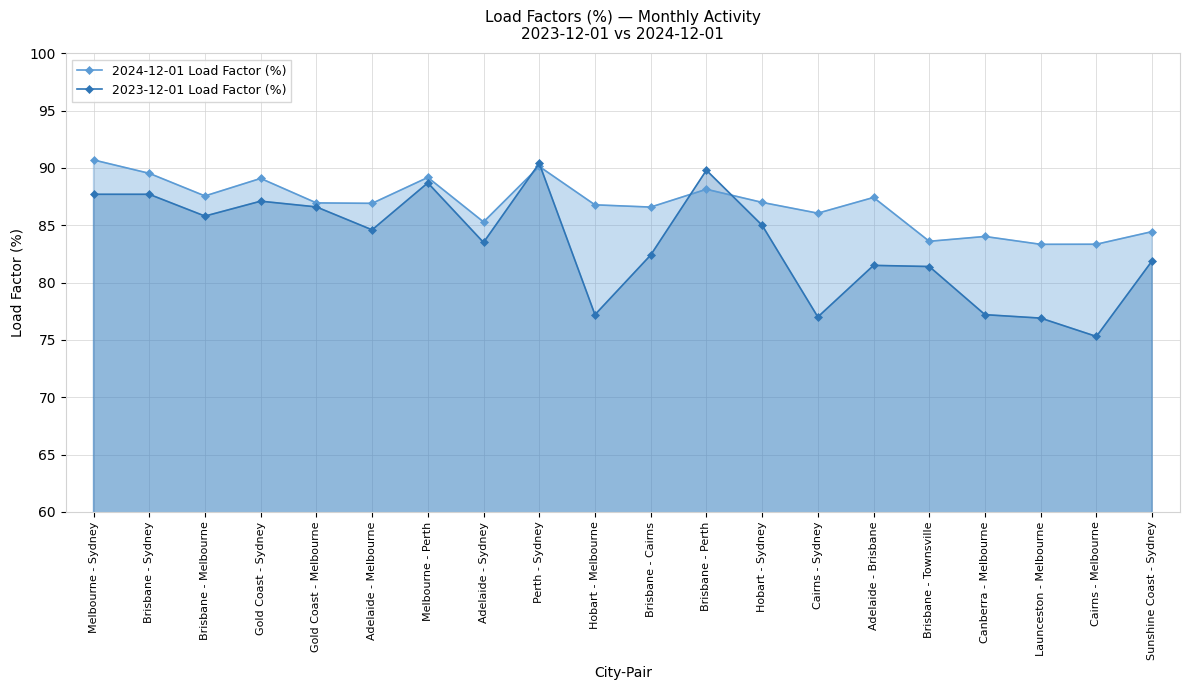

How many lines are shown in the chart?

2